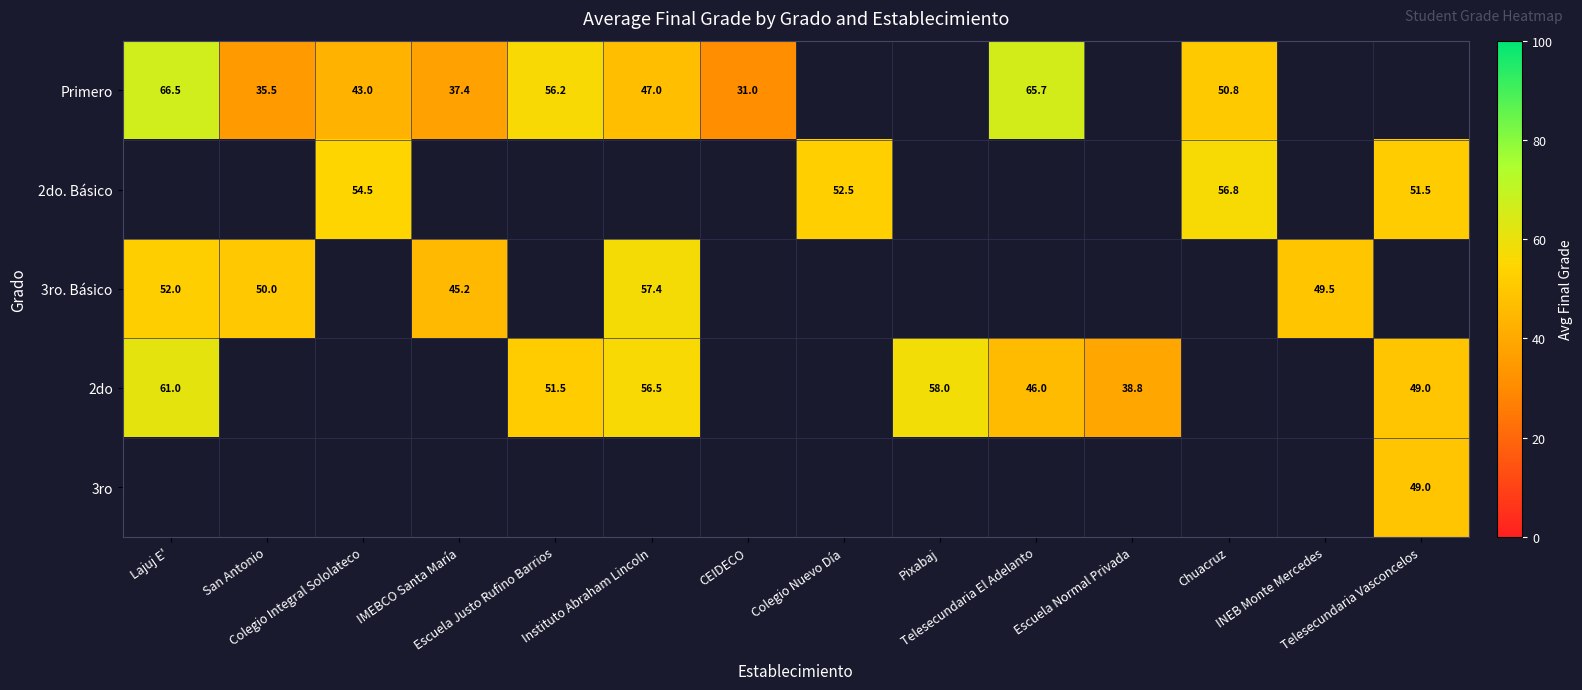

The value of 2do at Telesecundaria Vasconcelos is 66.3. True or false?

False